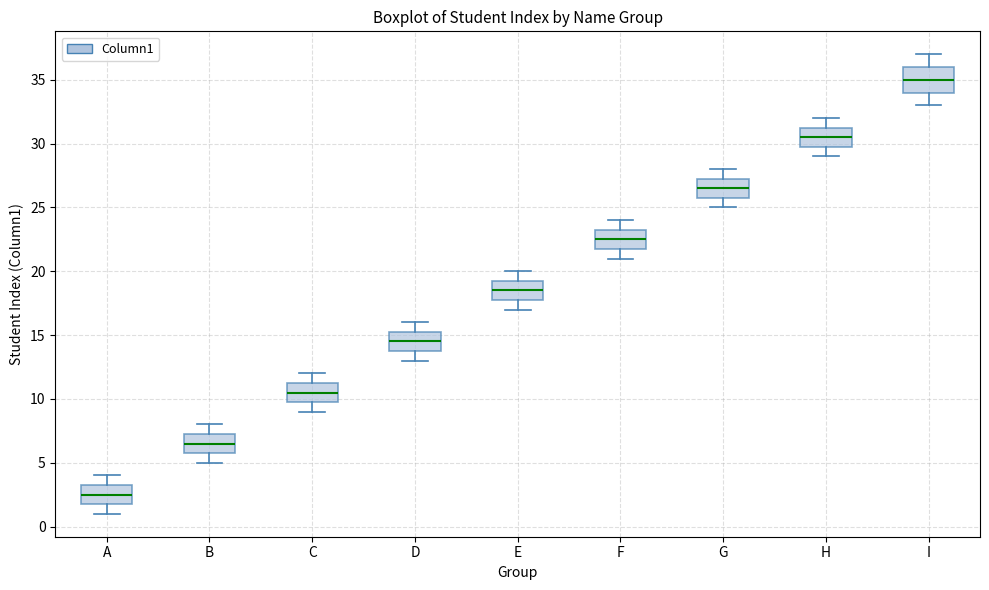

Which box is the tallest, from its lower edge to its upper edge?

I